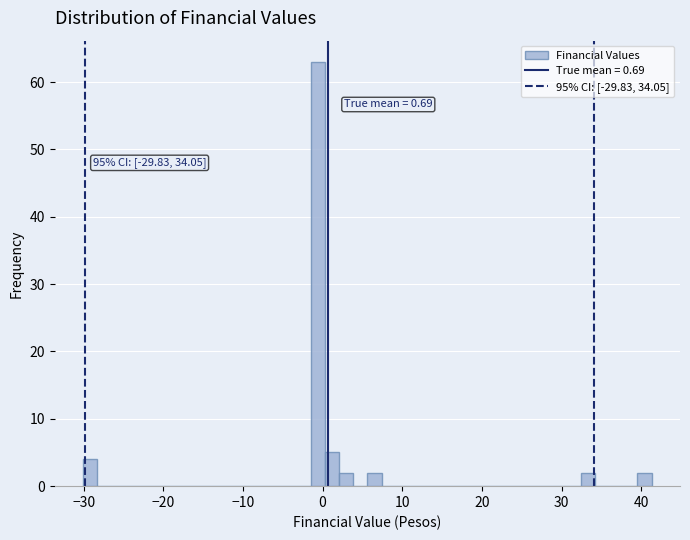

Read against the x-axis, roughly where is the centre of the tallest bar?

-1